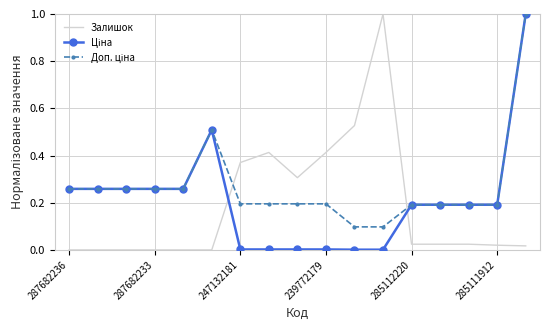

What is the difference between the second highest and second lowest values in the Ціна series?

0.5